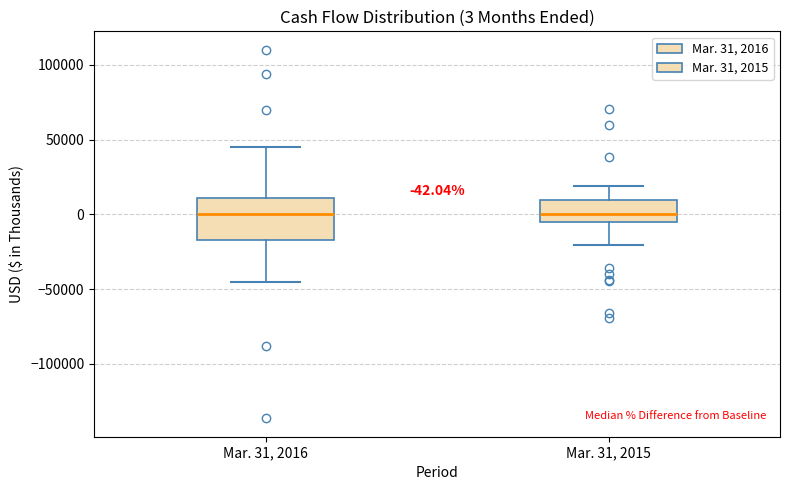

Comparing the boxes themselves (not the whiskers), which one is the tallest?

Mar. 31, 2016